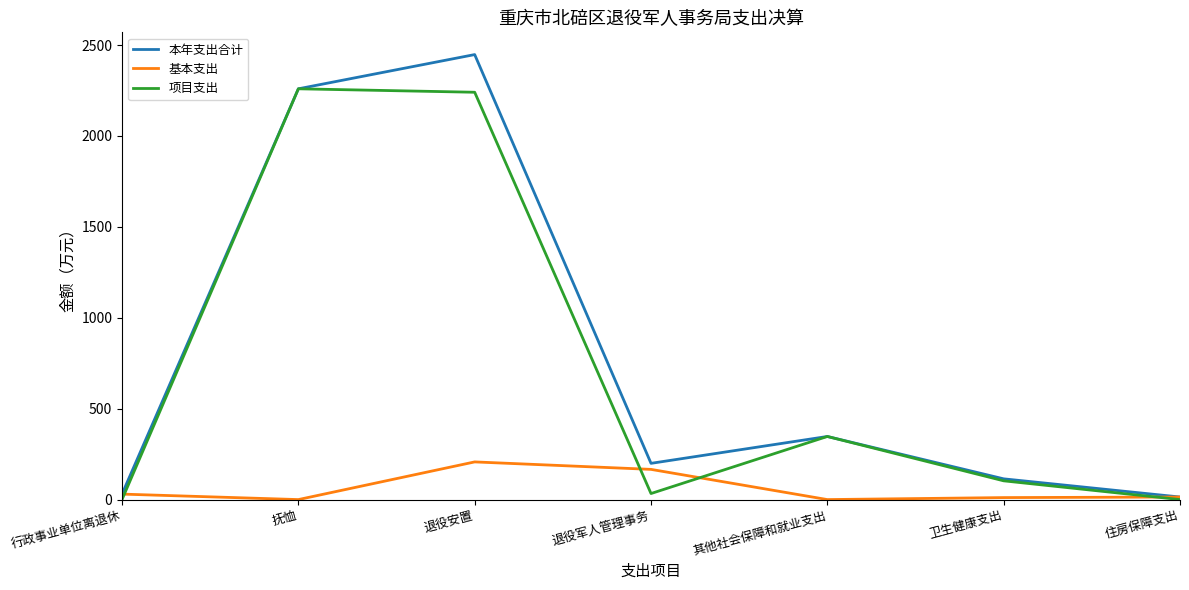

The 基本支出 series shows 50.7 at 退役军人管理事务. True or false?

False